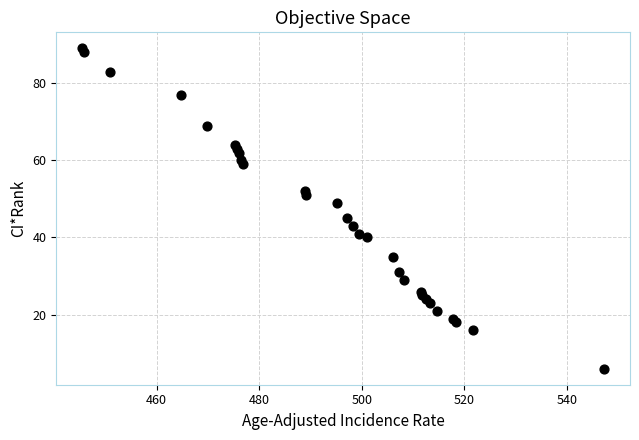

What is the range of Y values (max minus min)?

83